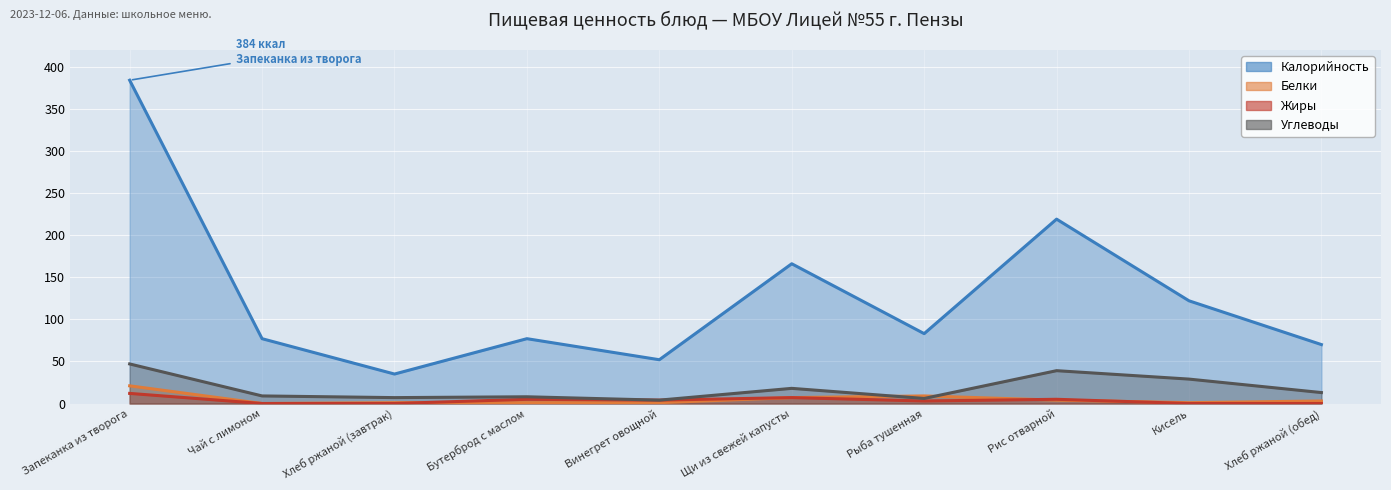

Rank the series at Рис отварной from highest to lowest value.

Калорийность, Углеводы, Жиры, Белки